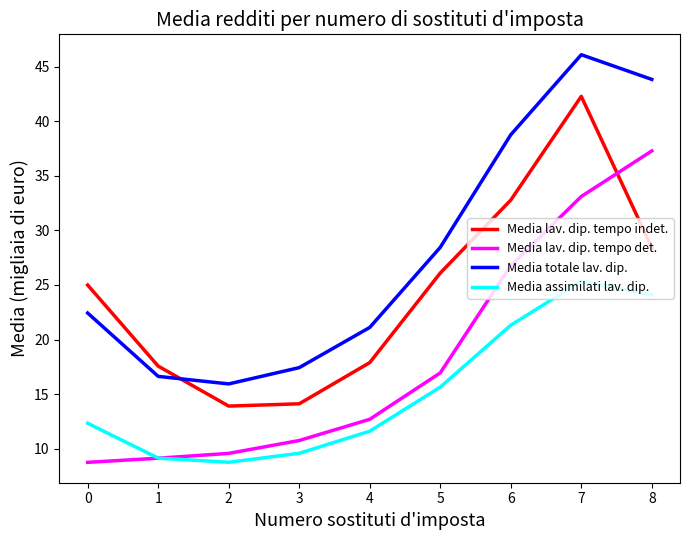

In Media totale lav. dip., how many points are lower than both neighbors (excluding endpoints)?

1